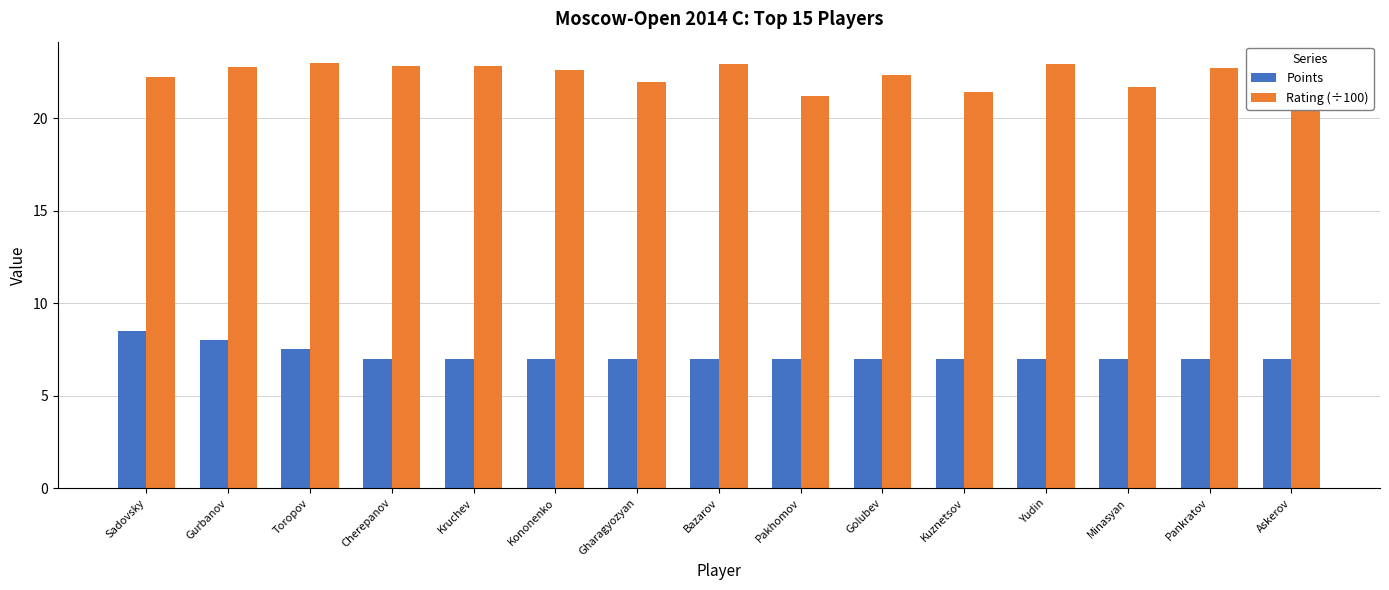

What is the total value across all series at Gharagyozyan?

28.9